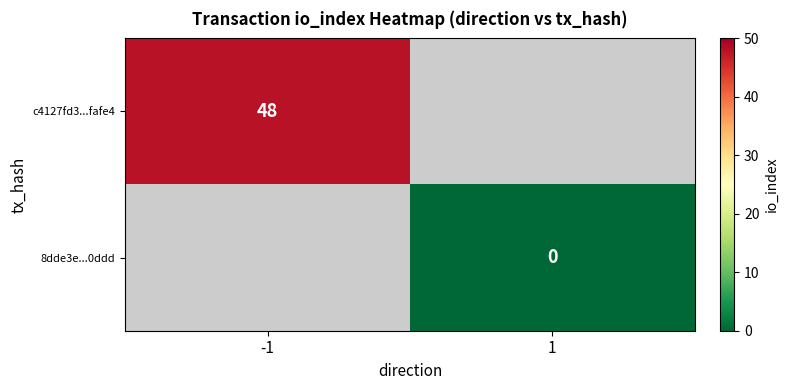

The c4127fd3...fafe4 series shows 18 at -1. True or false?

False